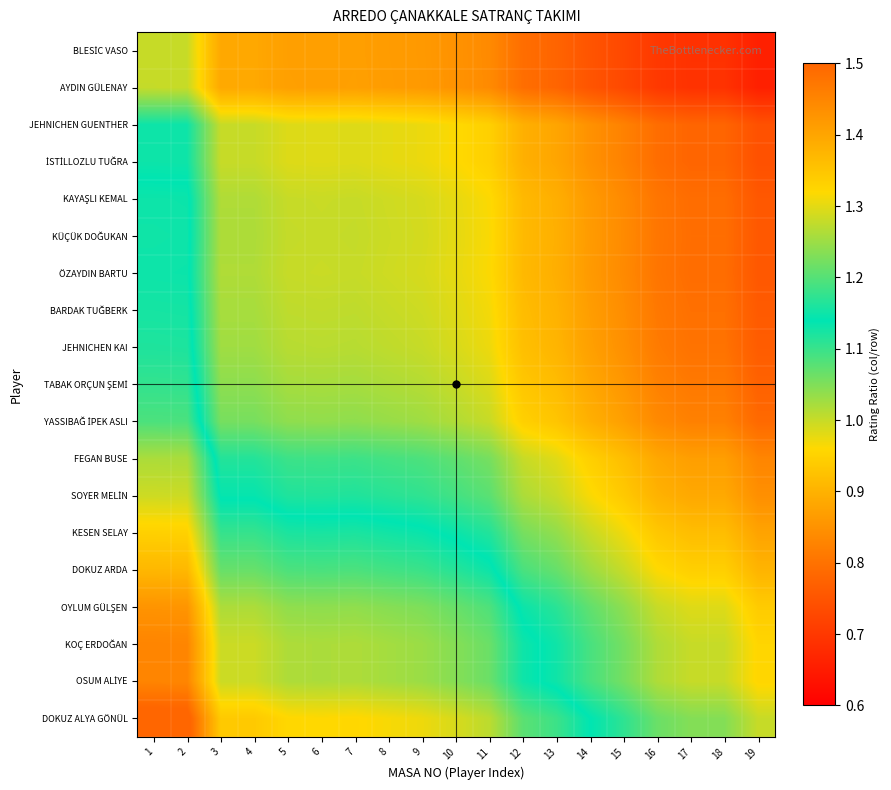

What is the total value across all series at 15?

17.1